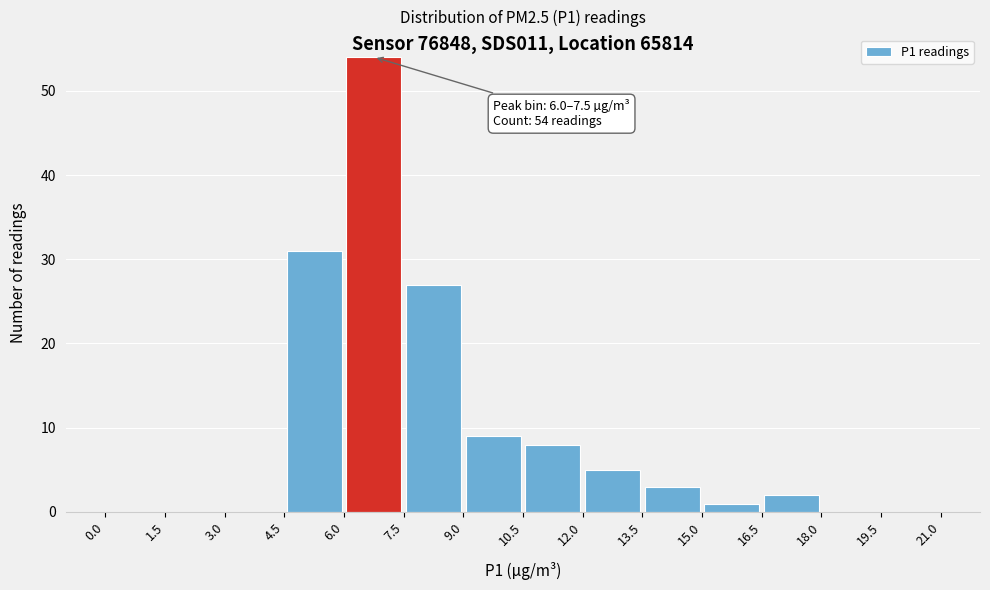

Which range on the x-axis has the tallest bar?

6.0 to 7.5